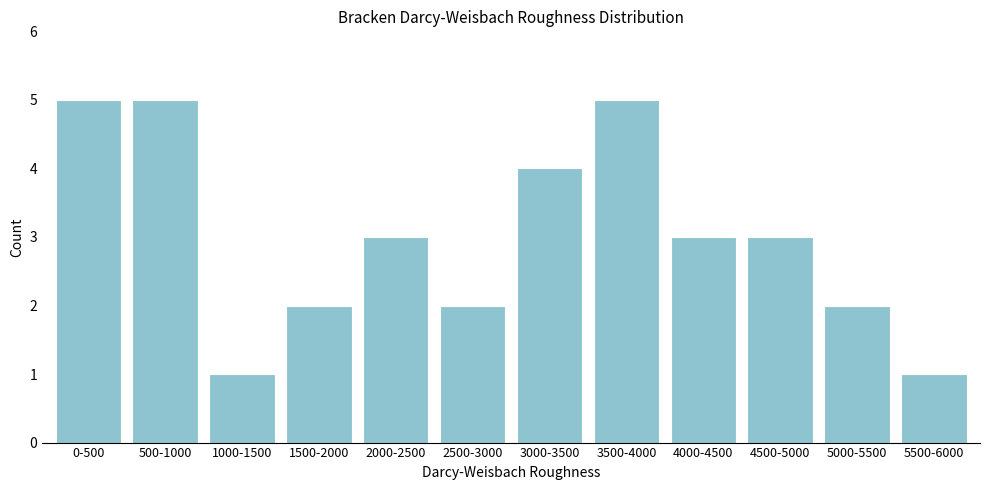

Reading left to right, list all the values displayed in this chart.

0-500=5	500-1000=5	1000-1500=1	1500-2000=2	2000-2500=3	2500-3000=2	3000-3500=4	3500-4000=5	4000-4500=3	4500-5000=3	5000-5500=2	5500-6000=1